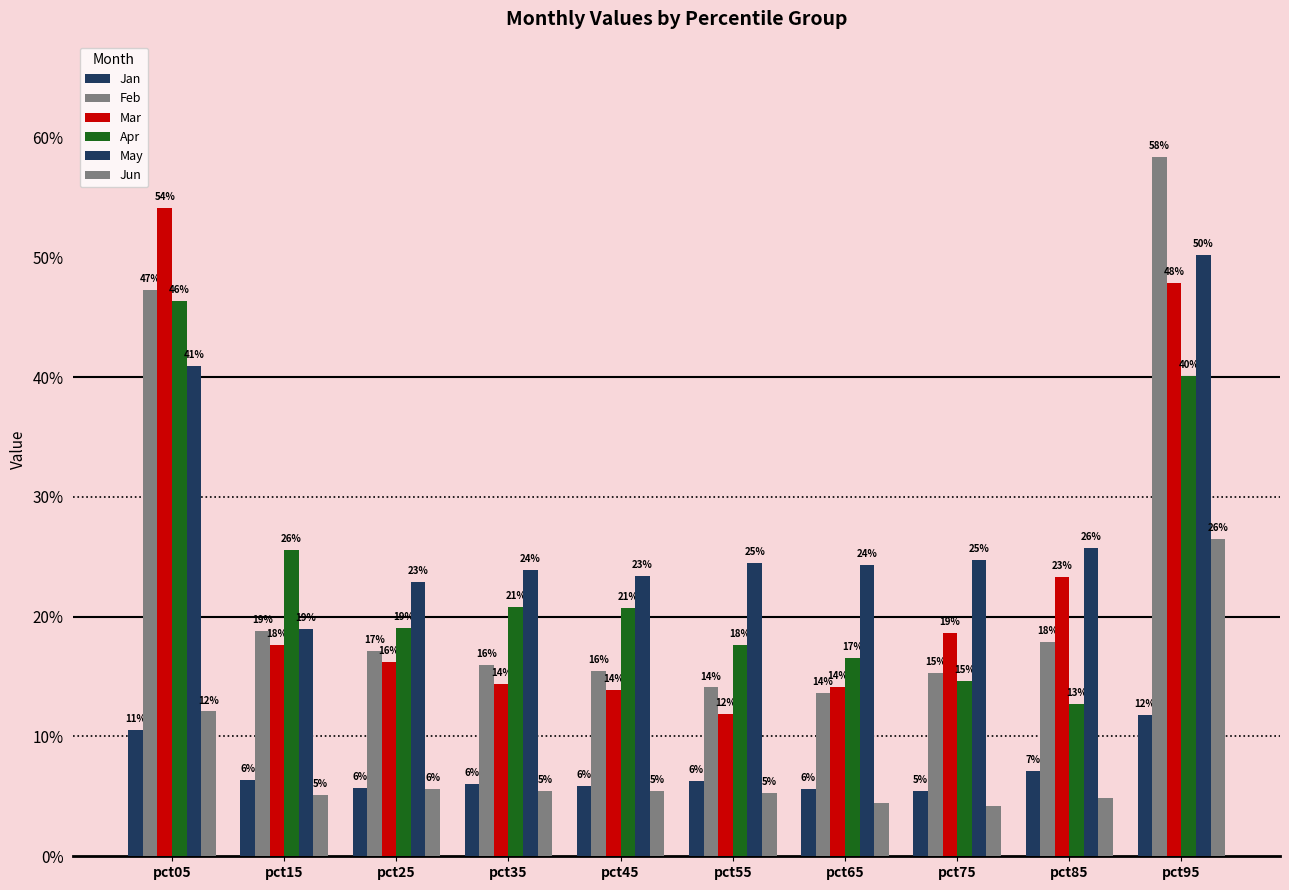

Reading left to right, extract all data points from this chart.

Jan: 0.1	0.1	0.1	0.1	0.1	0.1	0.1	0.1	0.1	0.1
Feb: 0.5	0.2	0.2	0.2	0.2	0.1	0.1	0.2	0.2	0.6
Mar: 0.5	0.2	0.2	0.1	0.1	0.1	0.1	0.2	0.2	0.5
Apr: 0.5	0.3	0.2	0.2	0.2	0.2	0.2	0.1	0.1	0.4
May: 0.4	0.2	0.2	0.2	0.2	0.2	0.2	0.2	0.3	0.5
Jun: 0.1	0.1	0.1	0.1	0.1	0.1	0.0	0.0	0.0	0.3